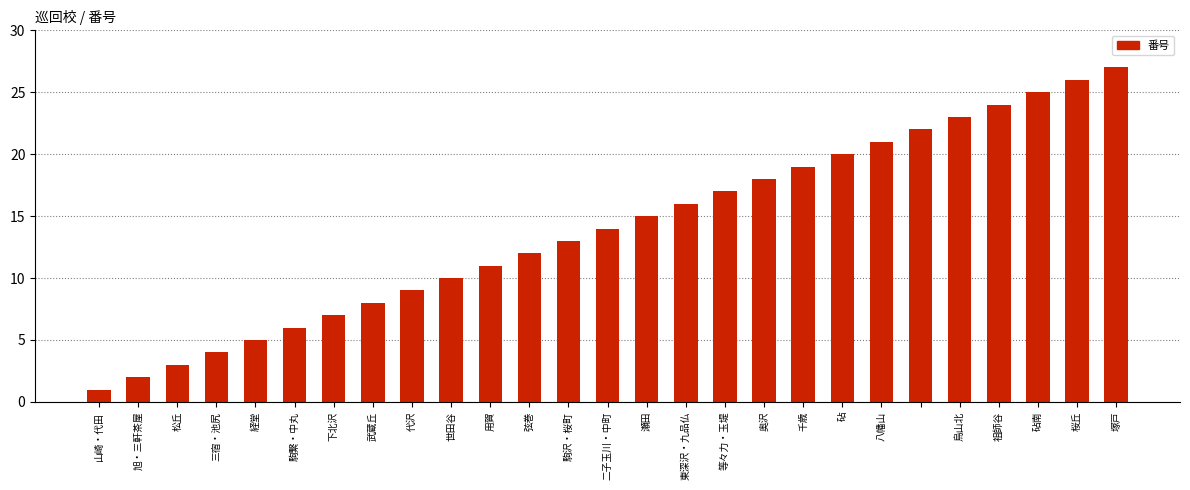

What is the difference between the maximum and minimum values?

26